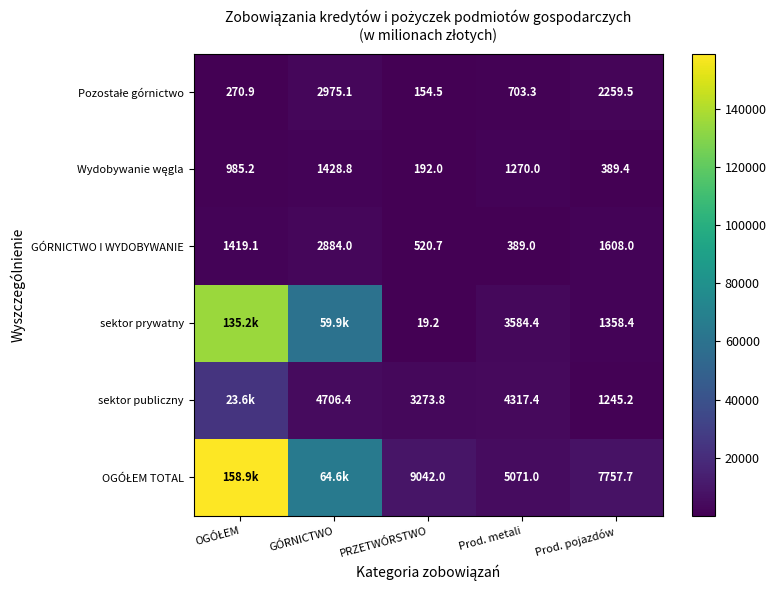

What is the sum of the sektor publiczny values at PRZETWÓRSTWO and Prod. metali?

7591.2